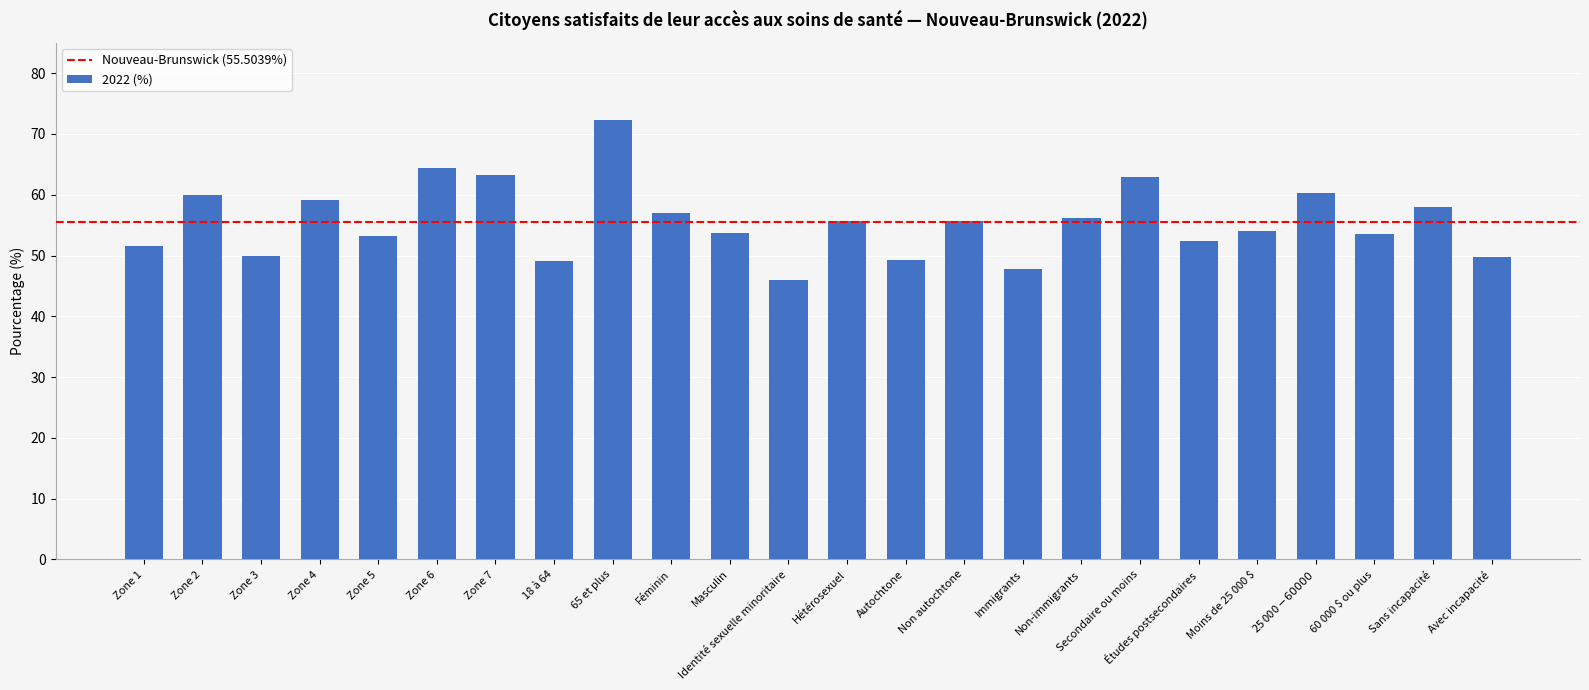

Where does the data first go above 55?

Zone 2